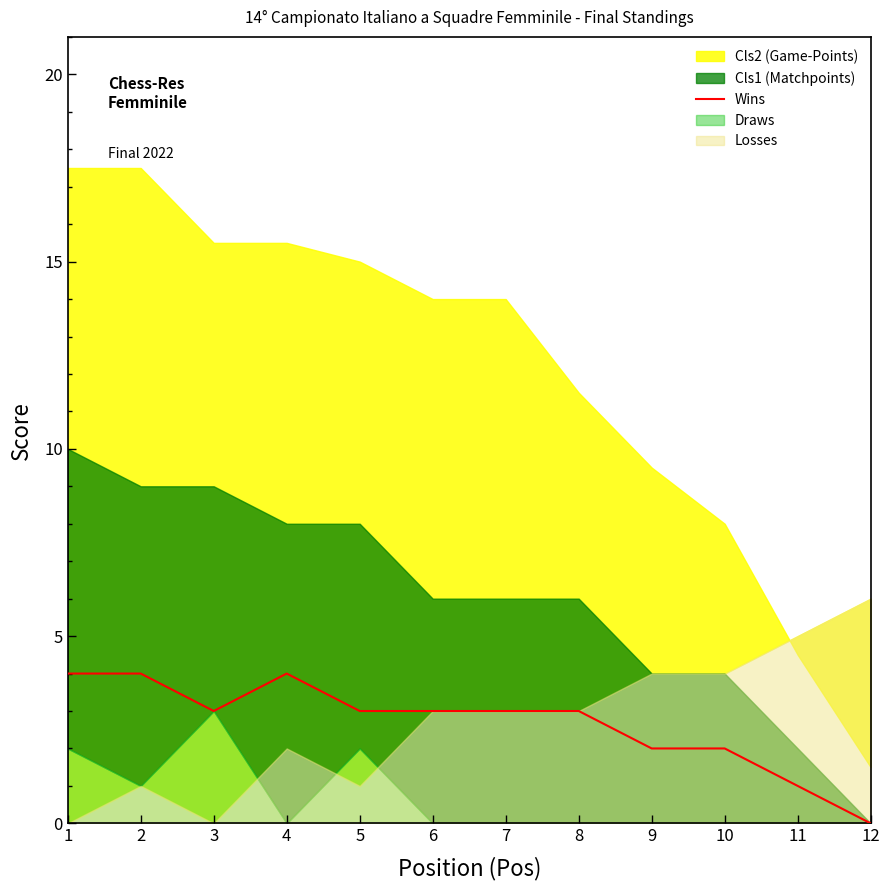

How many interior local peaks (higher than both neighbors) does the data have?

1